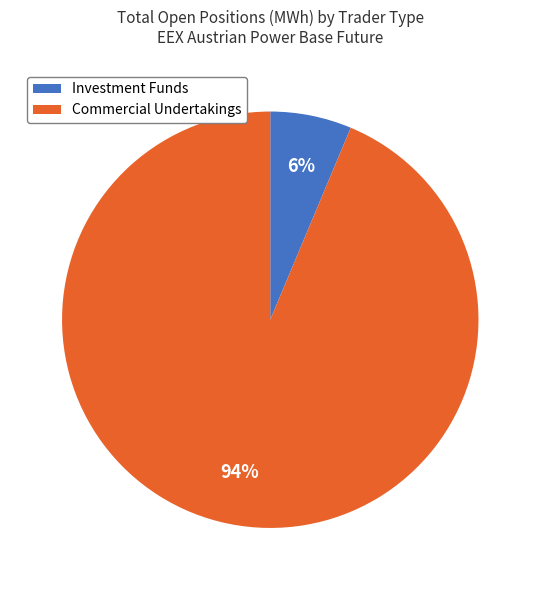

Which has a higher value, Commercial Undertakings or Investment Funds?

Commercial Undertakings